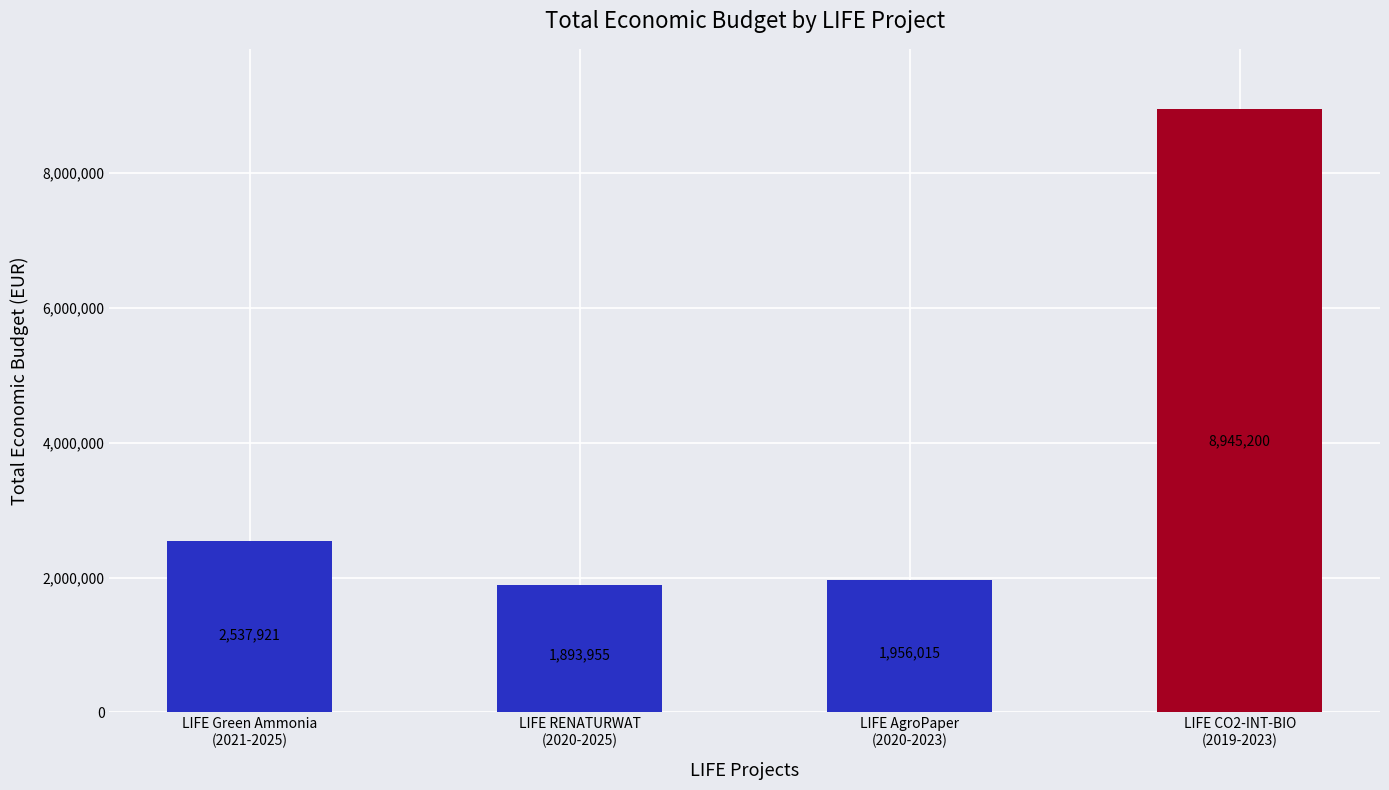

What is the sum of the values at LIFE AgroPaper
(2020-2023) and LIFE Green Ammonia
(2021-2025)?

4493936